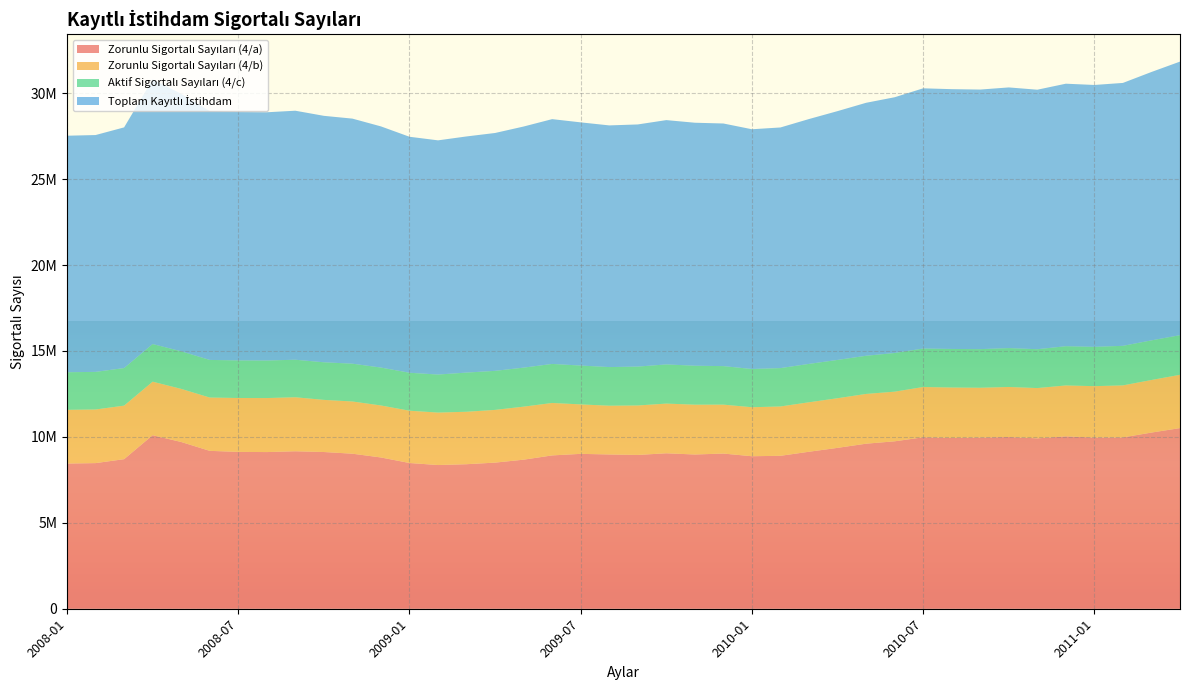

Reading right to left, list all the values displayed in this chart.

Zorunlu Sigortalı Sayıları (4/a): 10511792	10252034	9970036	9960858	10030810	9914876	9992591	9959685	9937919	9976855	9743072	9604589	9361665	9136036	8900113	8874966	9030202	8975981	9046769	8950211	8977653	9013349	8922743	8674726	8503053	8410234	8362290	8481011	8802989	9022823	9119936	9163639	9117005	9127041	9188005	9703722	10097779	8704188	8474374	8449577
Zorunlu Sigortalı Sayıları (4/b): 3102039	3059010	3027766	2991561	2963322	2926501	2912220	2900001	2935390	2926292	2888898	2896308	2888488	2878843	2870824	2851378	2847081	2898808	2891157	2878242	2837520	2877507	3051391	3085783	3067756	3052927	3052613	3042821	3025650	3038435	3034113	3143137	3143098	3136366	3103104	3090399	3116223	3114771	3120508	3124938
Aktif Sigortalı Sayıları (4/c): 2305863	2306478	2301439	2287486	2282511	2260299	2263441	2246537	2244534	2238882	2250200	2220134	2228659	2233661	2232394	2224741	2241418	2266276	2279402	2262750	2248048	2260614	2271485	2270276	2271908	2279020	2213460	2208984	2205676	2199425	2187772	2183772	2185031	2188257	2187930	2187336	2188698	2186579	2187729	2188537
Toplam Kayıtlı İstihdam: 15919694	15617522	15299241	15239905	15276643	15101676	15168252	15106223	15117843	15142029	14882170	14721031	14478812	14248540	14003331	13951085	14118701	14141065	14217328	14091203	14063221	14151470	14245619	14030785	13842717	13742181	13628363	13732816	14034315	14260683	14341821	14490548	14445134	14451664	14479039	14981457	15402700	14005538	13782611	13763052